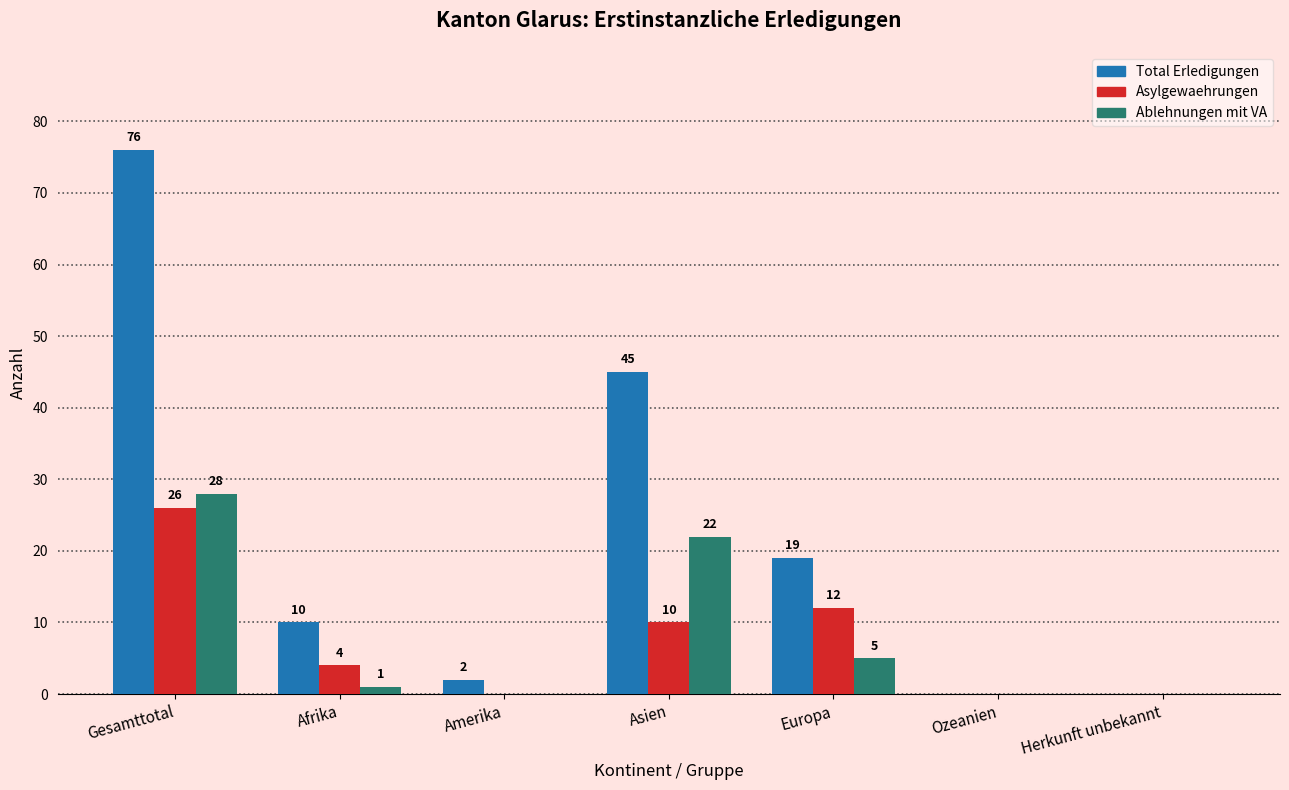

Reading left to right, extract all data points from this chart.

Total Erledigungen: Gesamttotal=76	Afrika=10	Amerika=2	Asien=45	Europa=19	Ozeanien=0	Herkunft unbekannt=0
Asylgewaehrungen: Gesamttotal=26	Afrika=4	Amerika=0	Asien=10	Europa=12	Ozeanien=0	Herkunft unbekannt=0
Ablehnungen mit VA: Gesamttotal=28	Afrika=1	Amerika=0	Asien=22	Europa=5	Ozeanien=0	Herkunft unbekannt=0